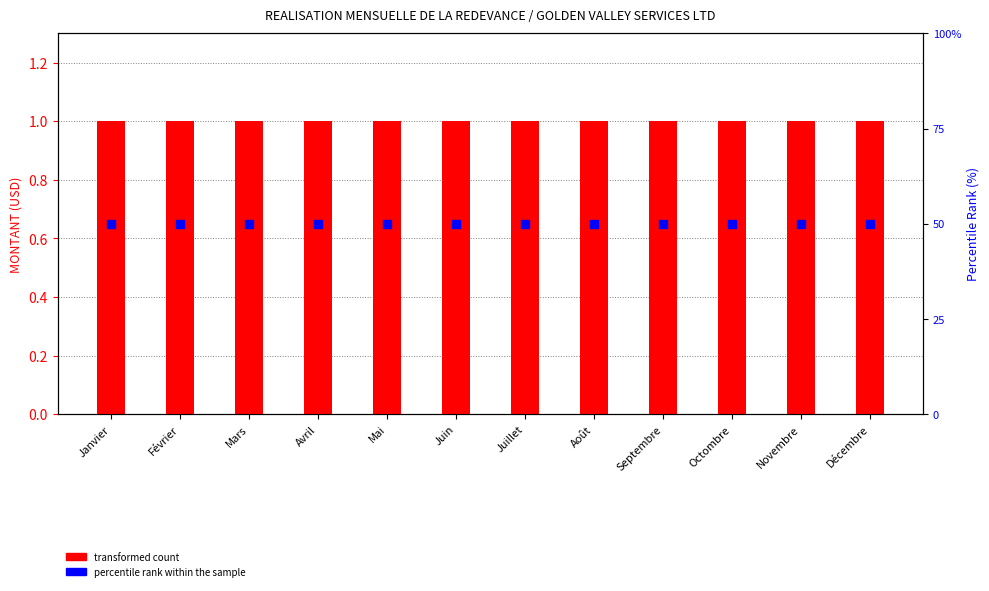

What is the total value across all series at Juillet?

51